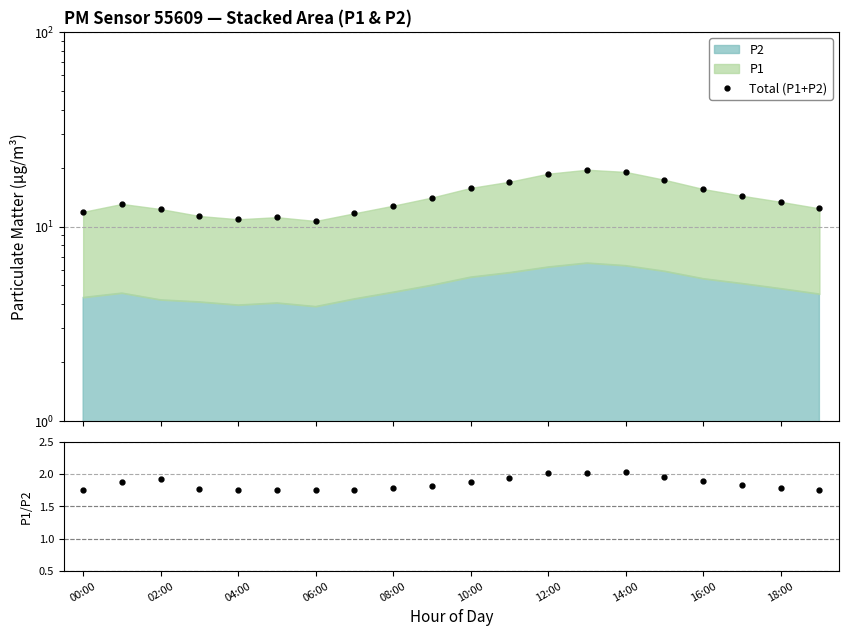

What position from the left is 17?

18